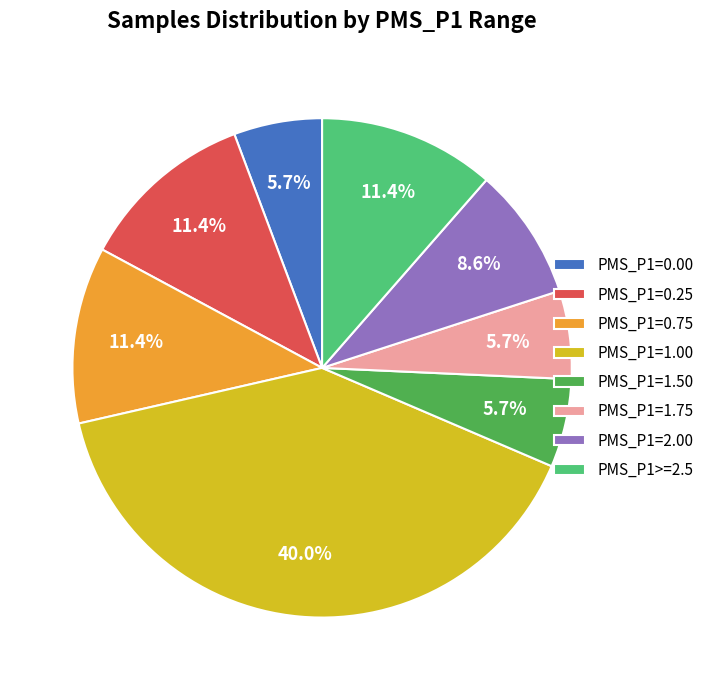

What is the ratio of the value at PMS_P1=1.00 to the value at PMS_P1>=2.5?

3.5